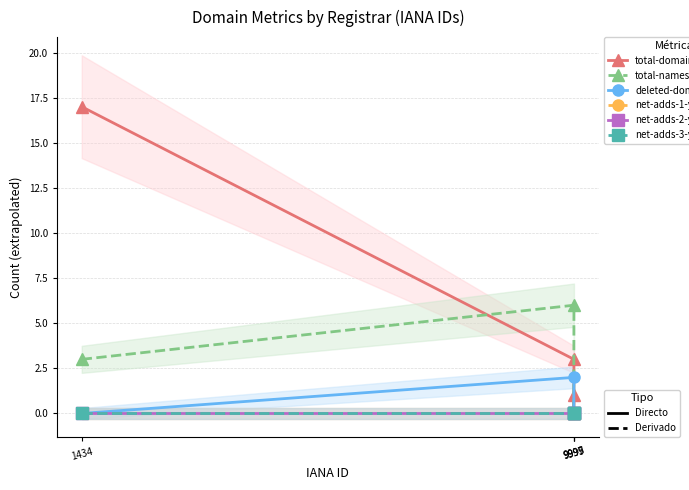

Reading left to right, transcribe all the data shown in this chart.

total-domains: 1434=17	9999=3	9995=0	9997=1
total-nameservers: 1434=3	9999=6	9995=0	9997=0
deleted-domains-grace: 1434=0	9999=2	9995=0	9997=0
net-adds-1-yr: 1434=0	9999=0	9995=0	9997=0
net-adds-2-yr: 1434=0	9999=0	9995=0	9997=0
net-adds-3-yr: 1434=0	9999=0	9995=0	9997=0